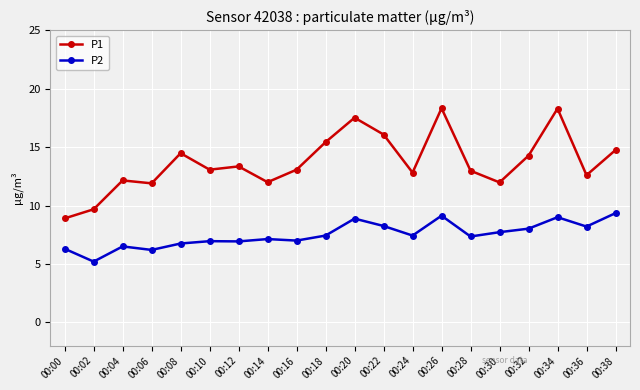

True or false: P1 and P2 intersect in this chart.

False